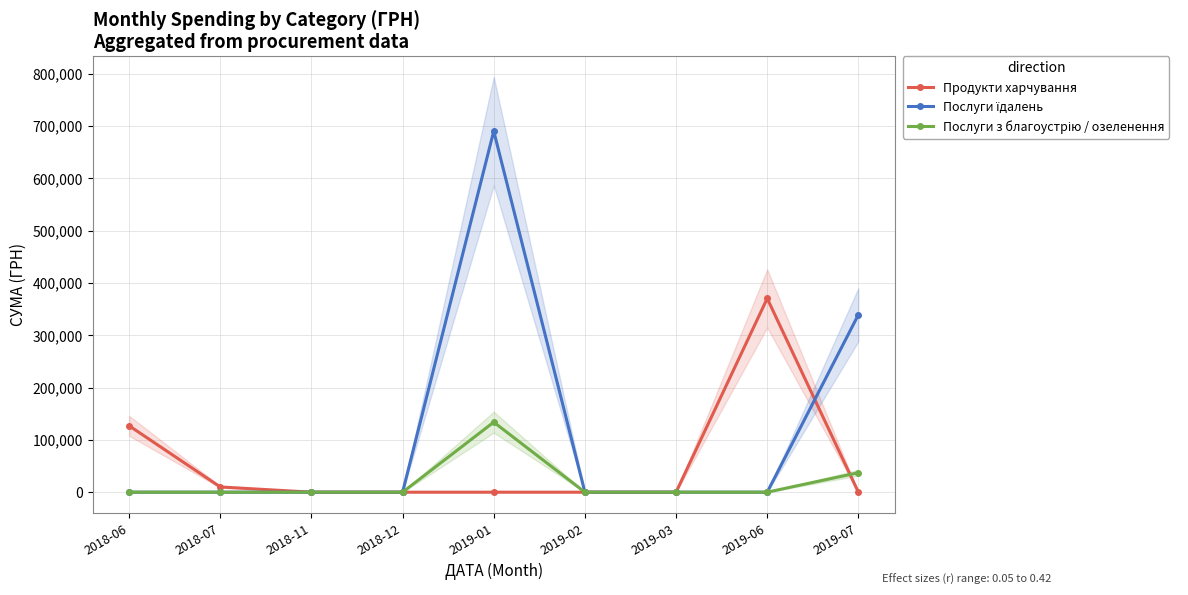

What are all the series names shown in the legend?

Продукти харчування, Послуги їдалень, Послуги з благоустрію / озеленення